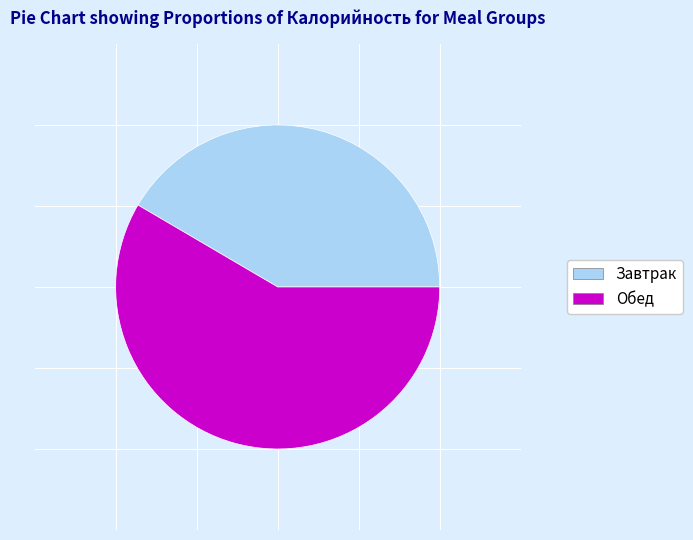

Is there any slice that represents more than half of the pie?

Yes